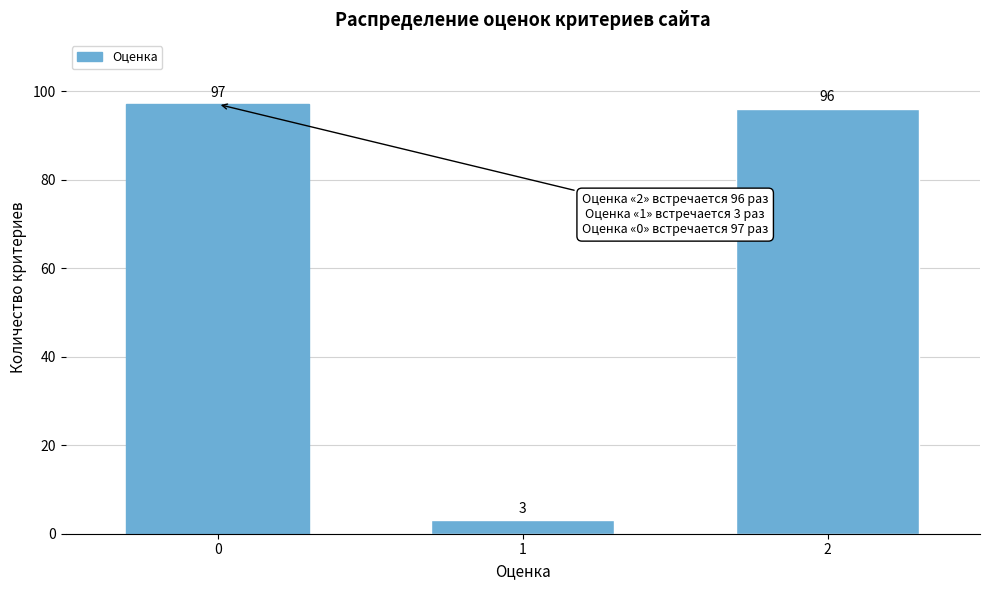

Reading left to right, transcribe all the data shown in this chart.

97	3	96